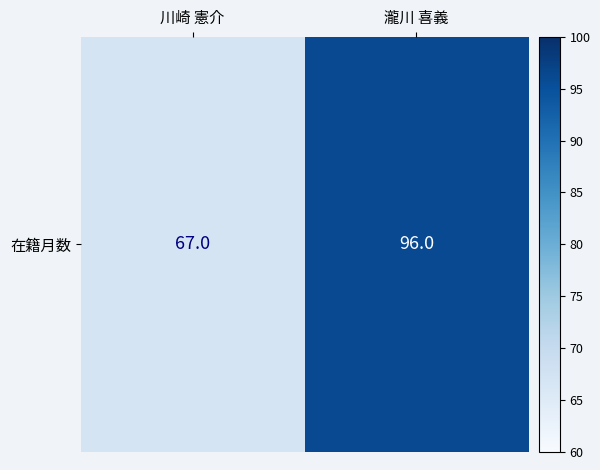

Which has a higher value, 川崎 憲介 or 瀧川 喜義?

瀧川 喜義